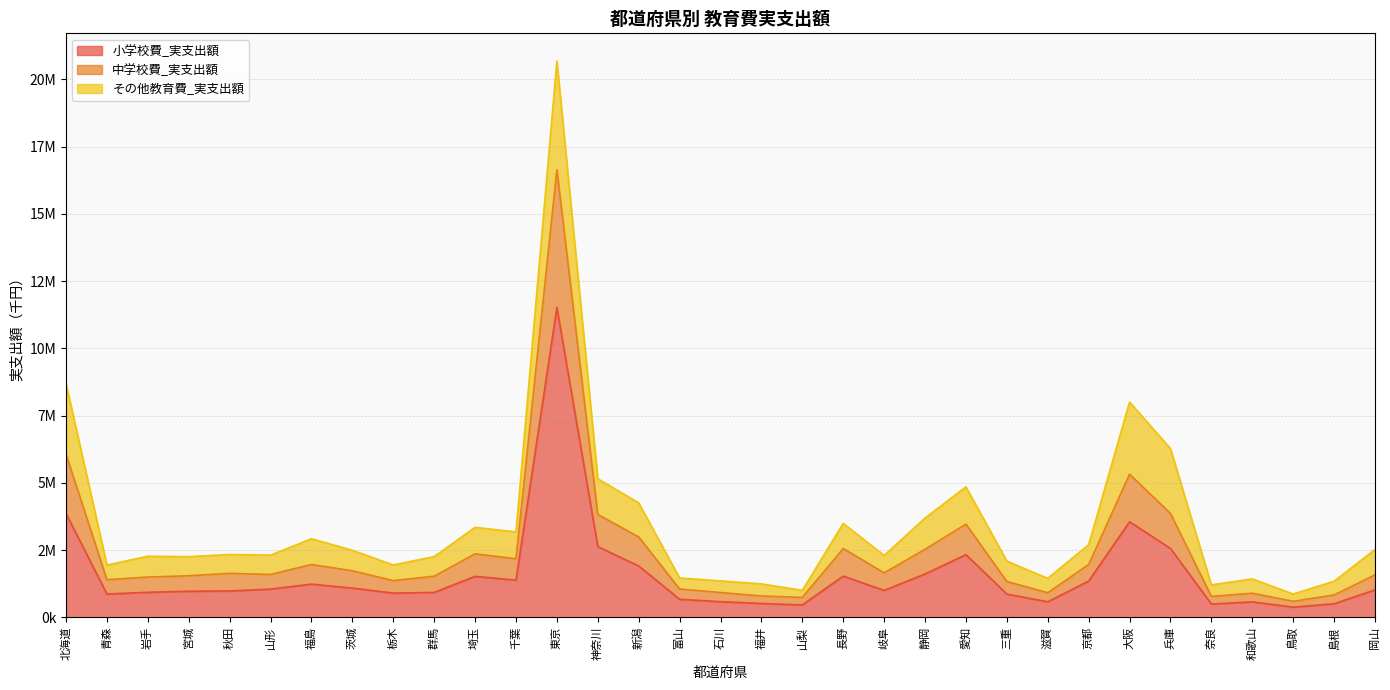

Where is the first local minimum for 小学校費_実支出額?

青森